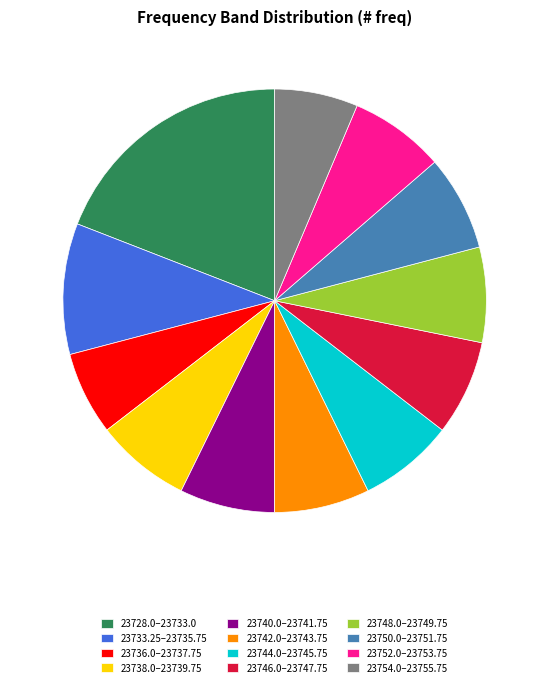

Count the number of slices in the pie.

12